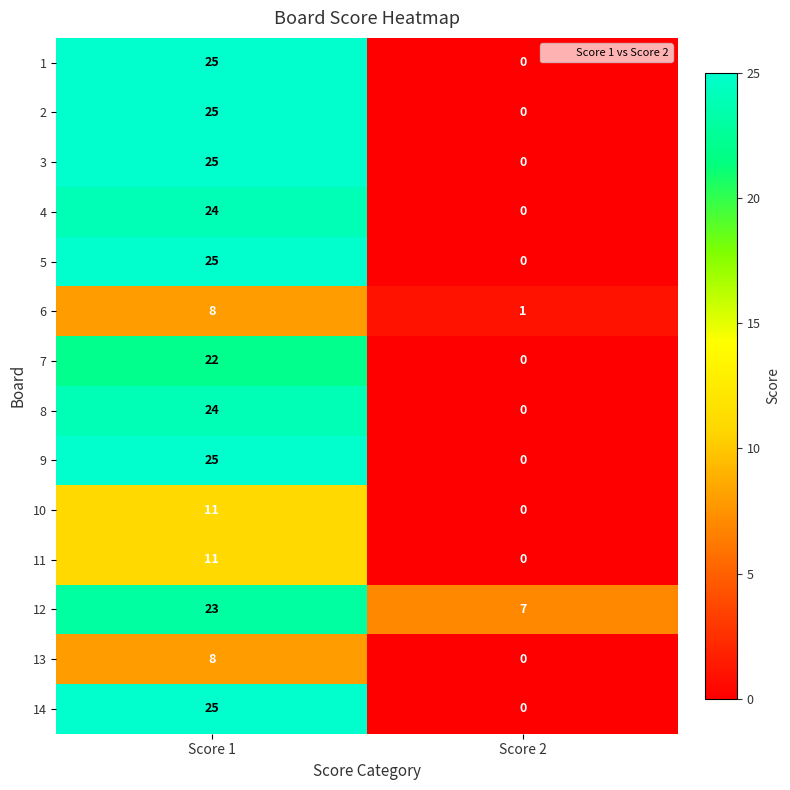

What is the sum of the 14 values at Score 1 and Score 2?

25